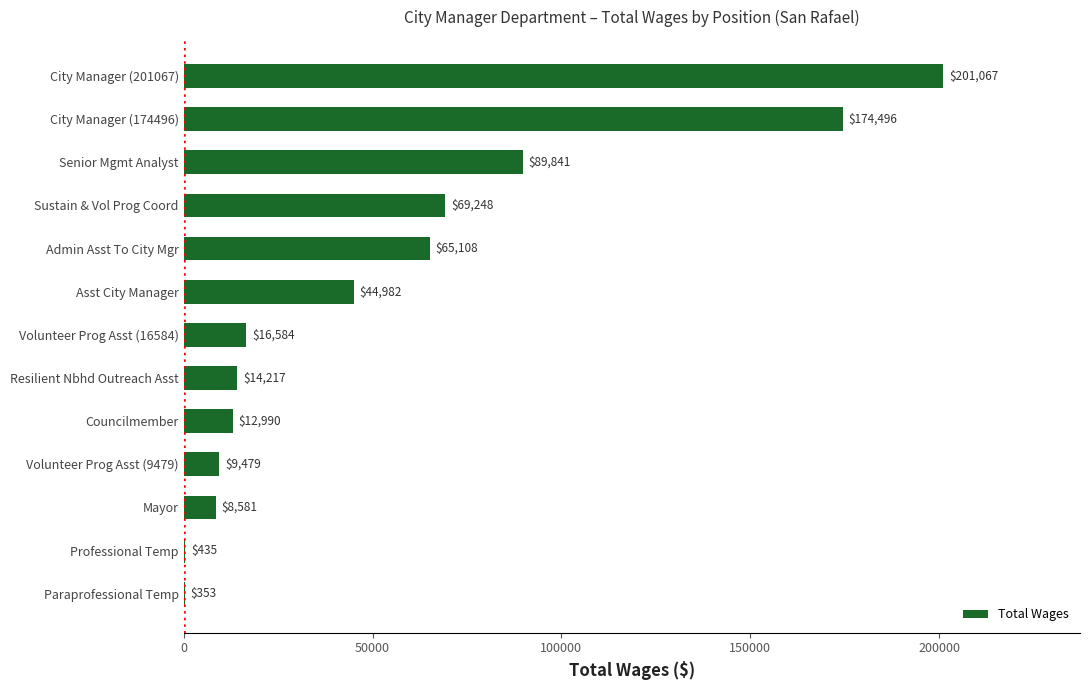

How many data points does each series have?

13